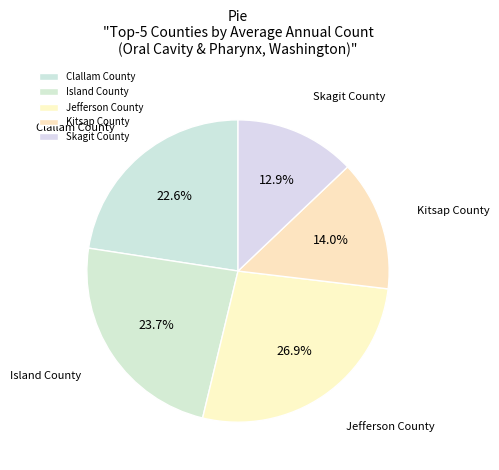

Count the number of slices in the pie.

5